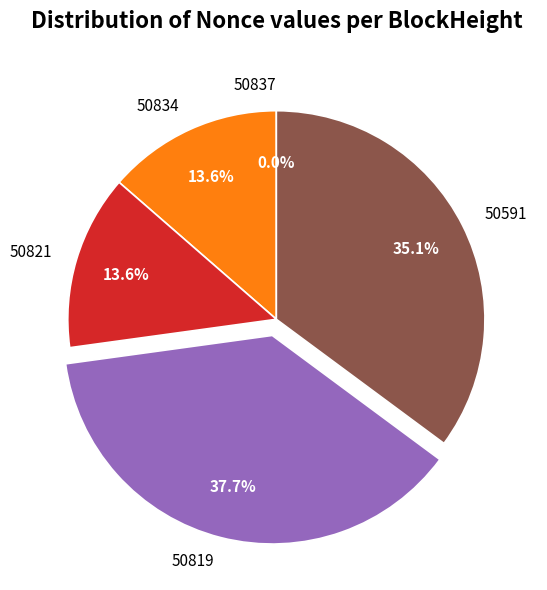

Does 50834 account for over 50% of the chart?

No